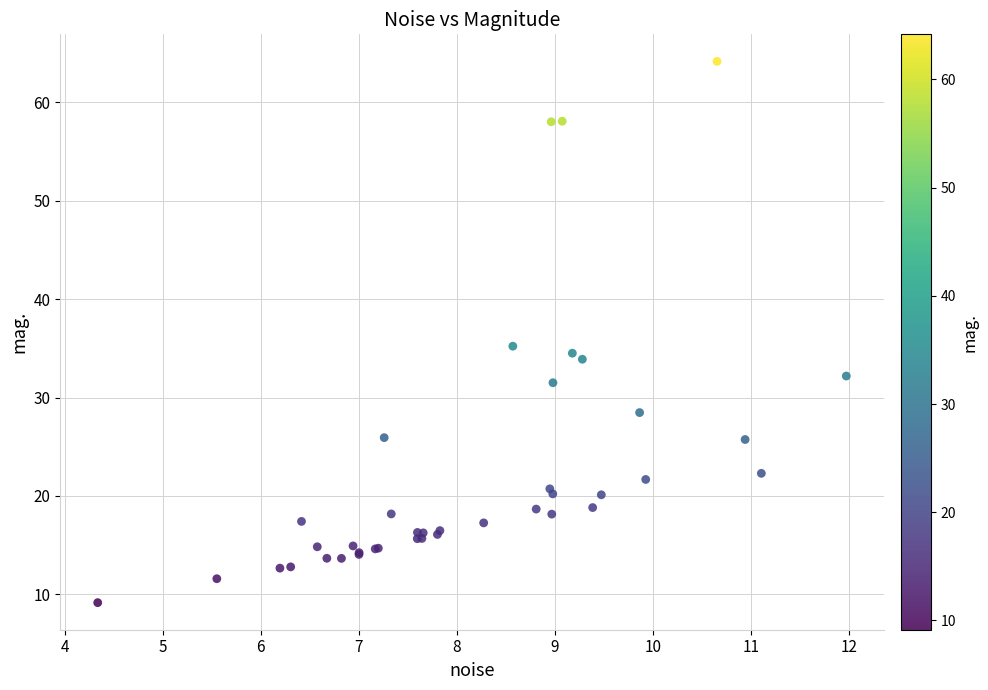

What Y value in the scatter plot is closest to 36?

35.2